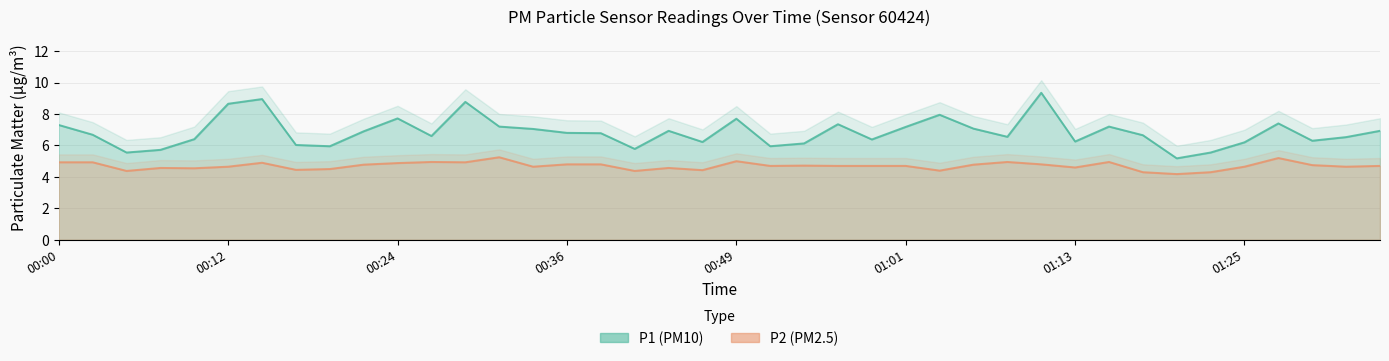

Does the chart display data point markers on the line(s)?

No